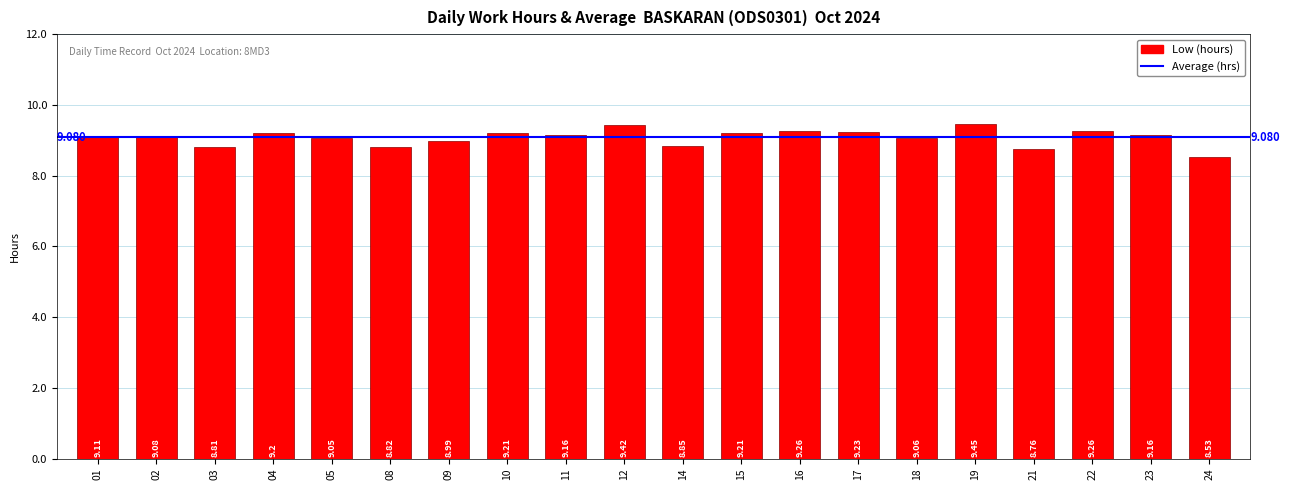

How many distinct data groups are displayed?

1